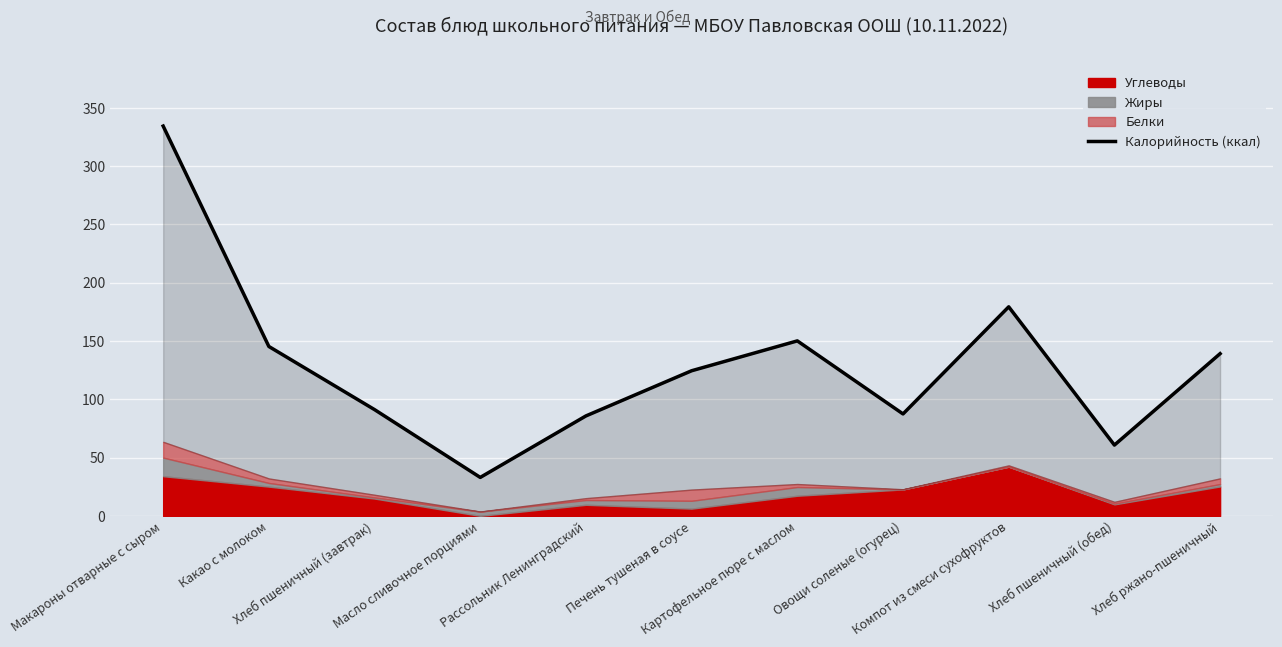

What is the label of the 6th point from the left?

Печень тушеная в соусе